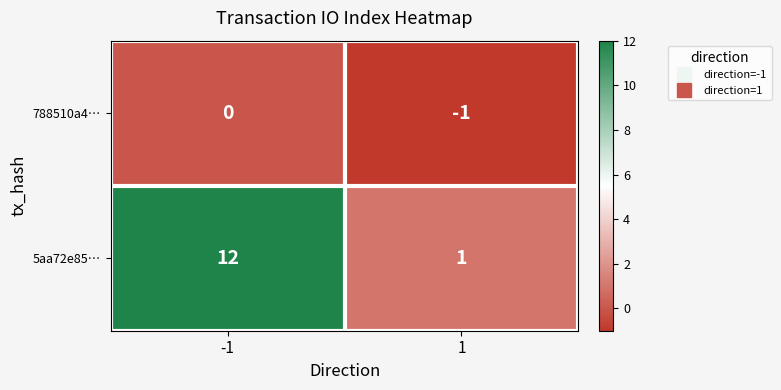

Rank the series by their maximum value, from highest to lowest.

5aa72e85…, 788510a4…